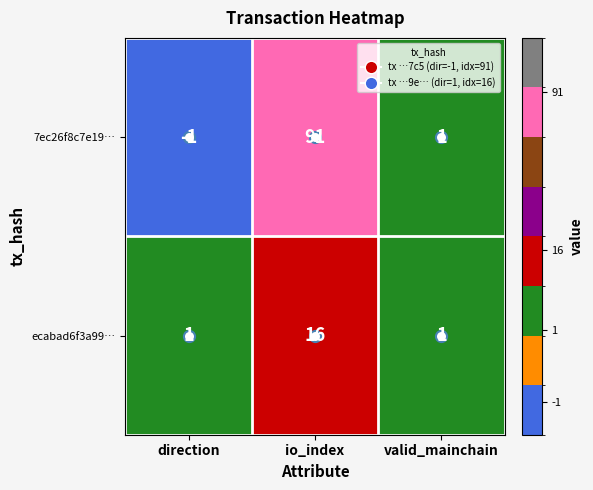

What is the sum of all 7ec26f8c7e19… values?

91